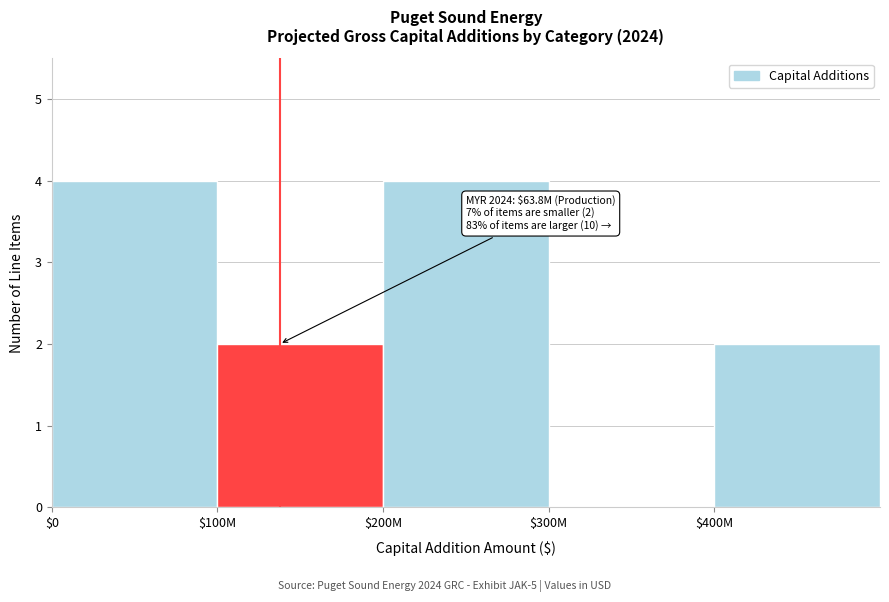

What is the greatest value displayed?

4